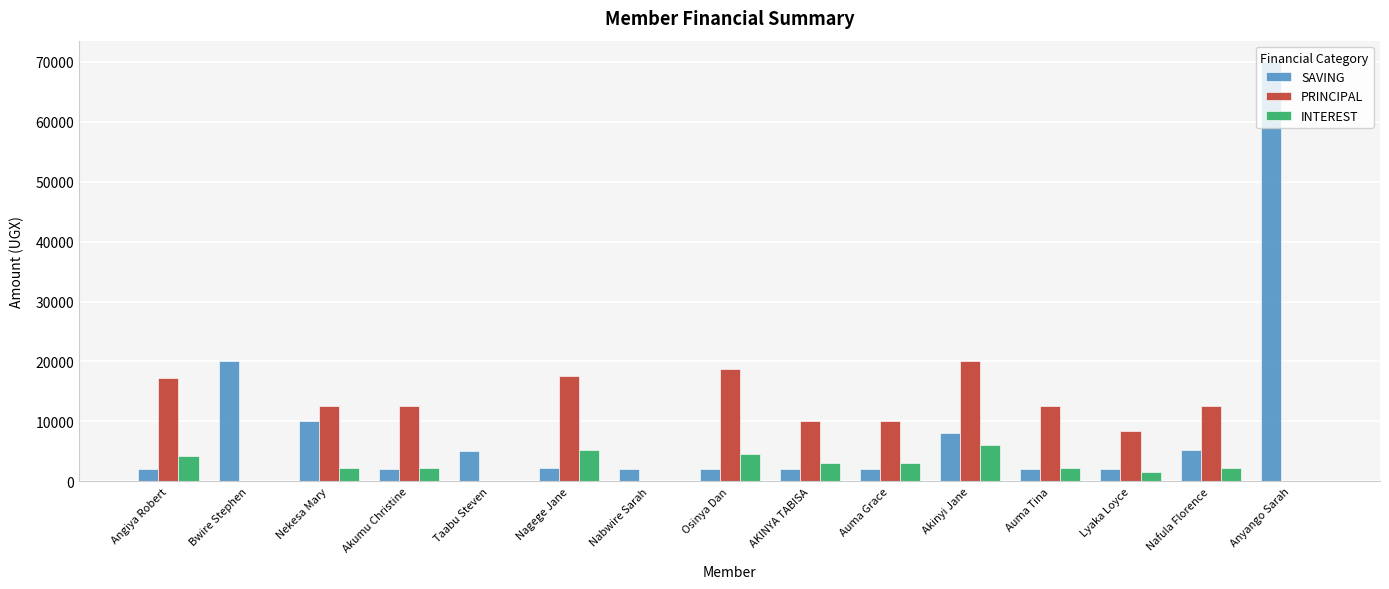

What is the sum of all SAVING values?

136400